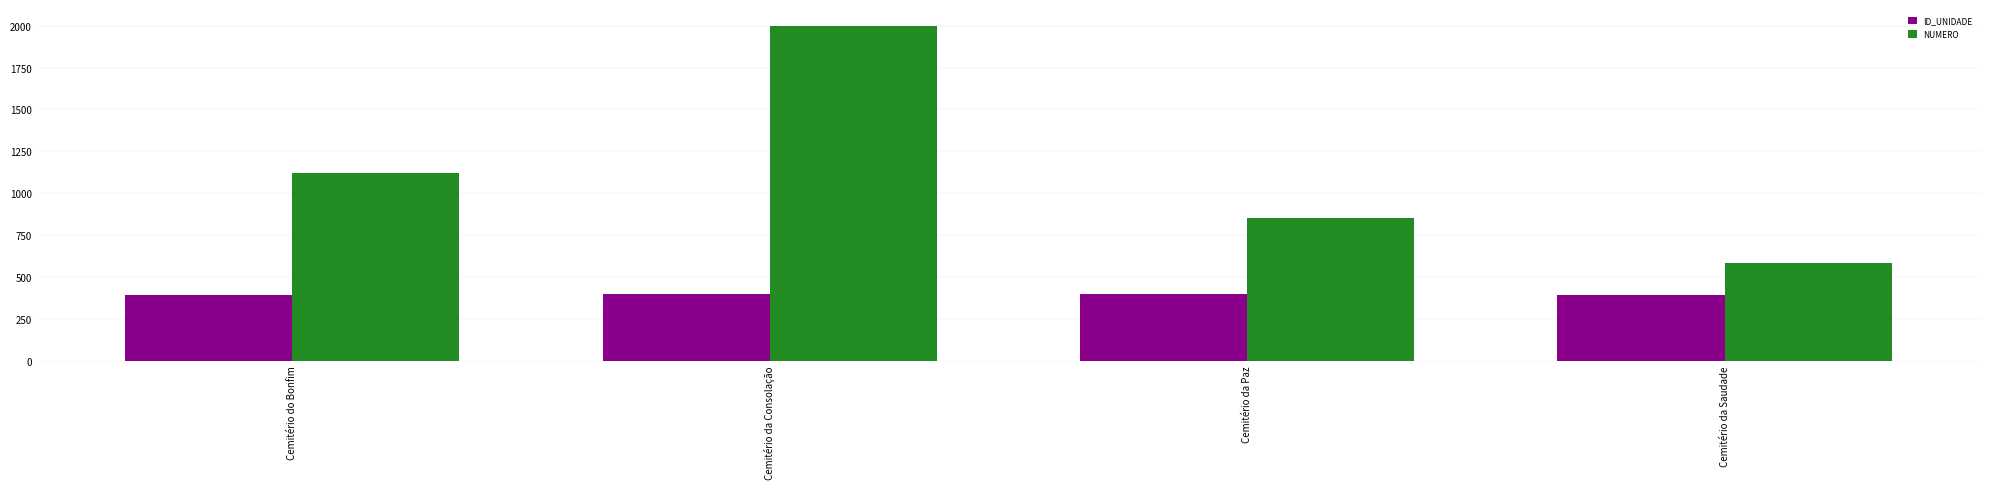

How many bars are there in each group?

2